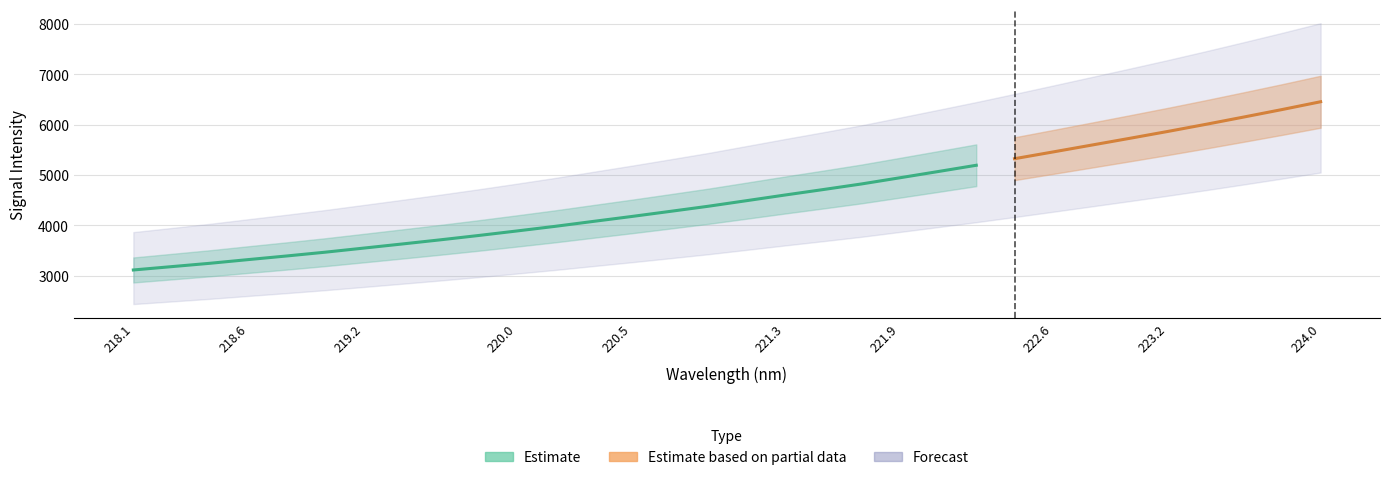

Count the number of categories in the chart.

32